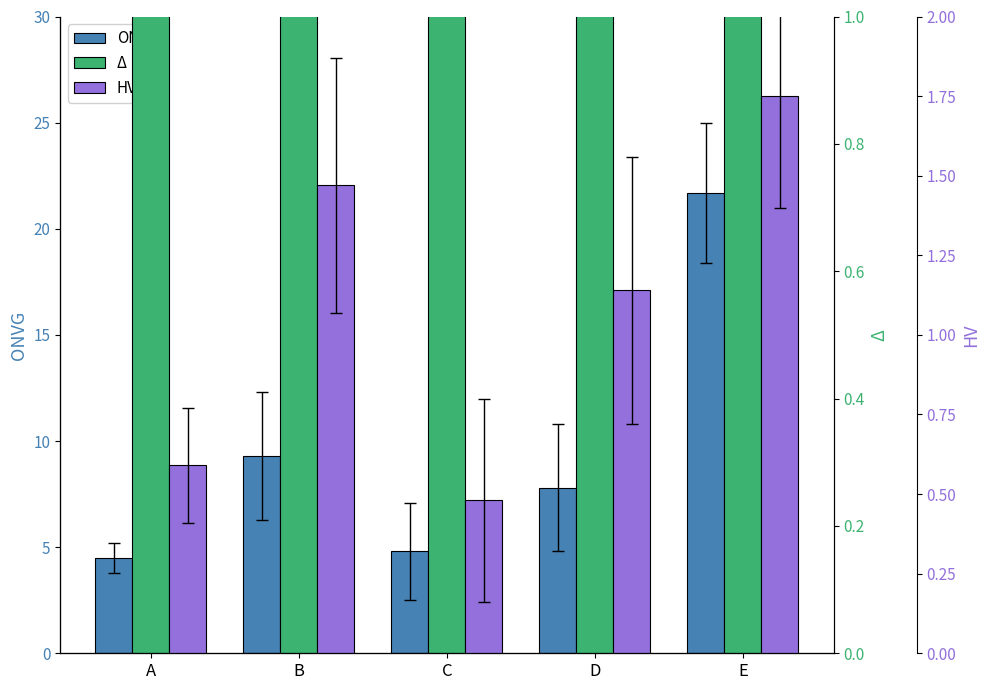

What is the difference between the ONVG values at E and C?

16.9